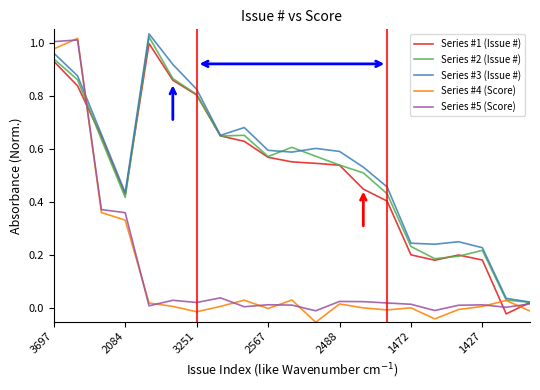

What are all the series names shown in the legend?

Series #1 (Issue #), Series #2 (Issue #), Series #3 (Issue #), Series #4 (Score), Series #5 (Score)